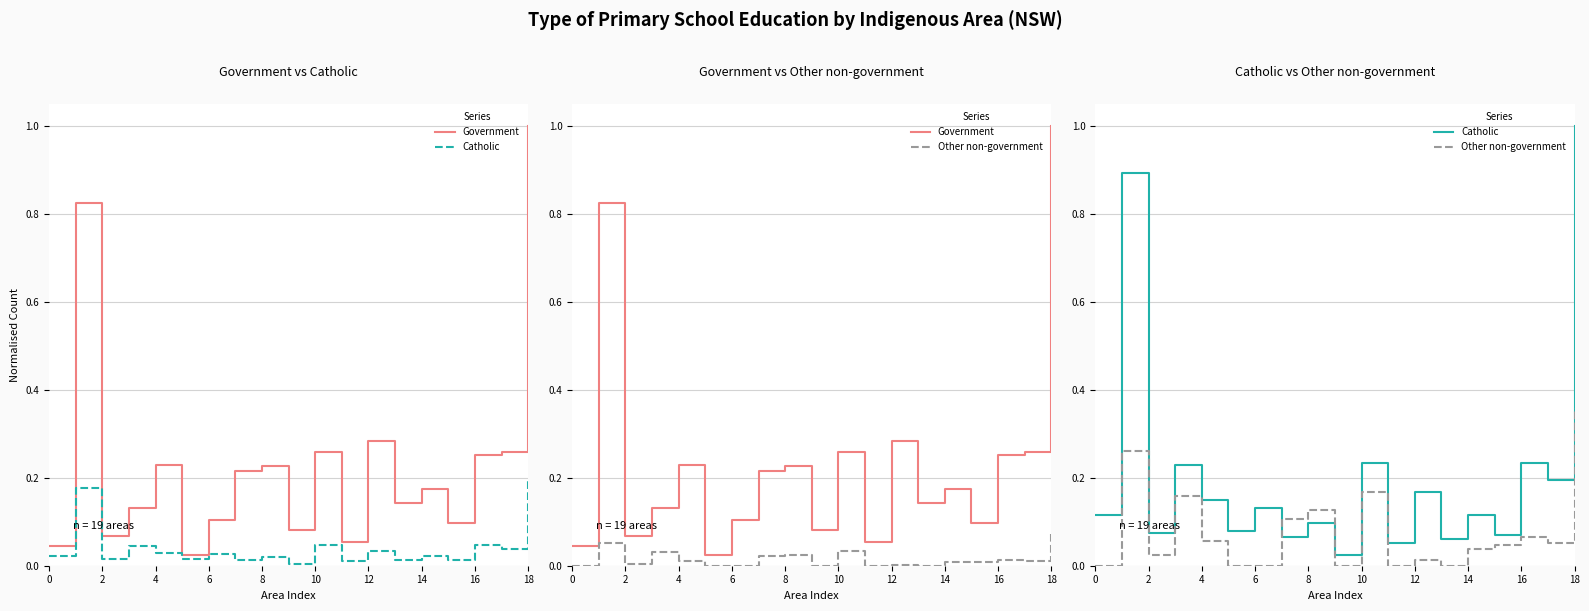

How many lines are shown in the chart?

3